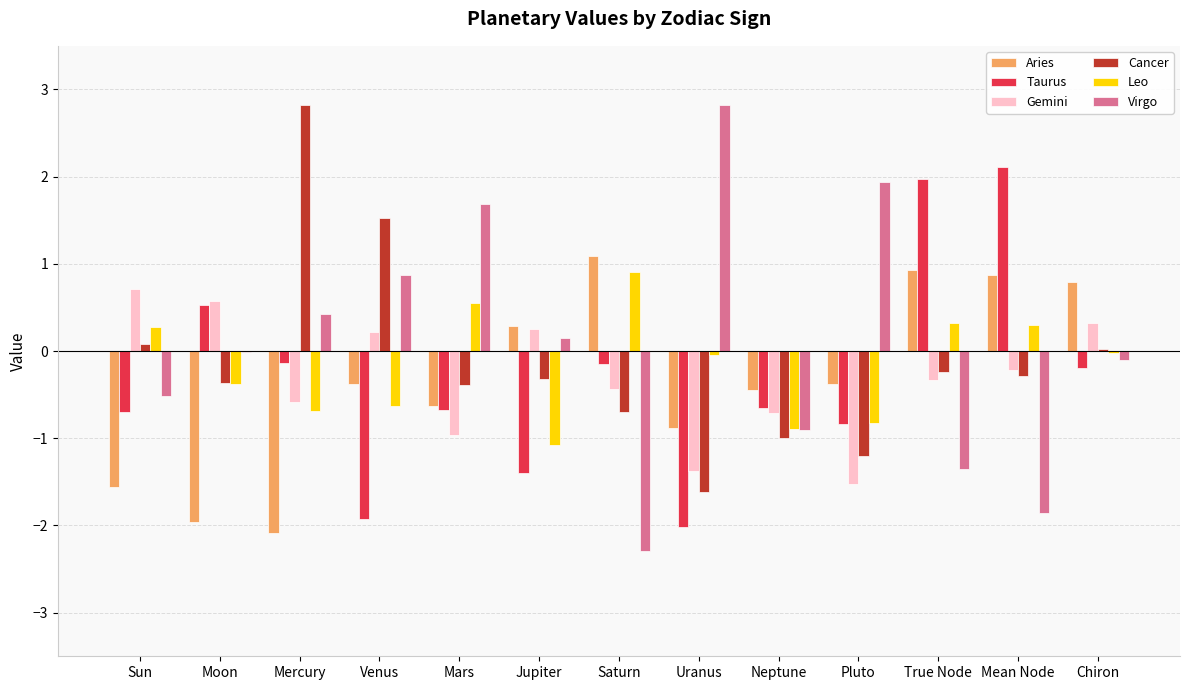

How many positive values does the Aries series have?

5